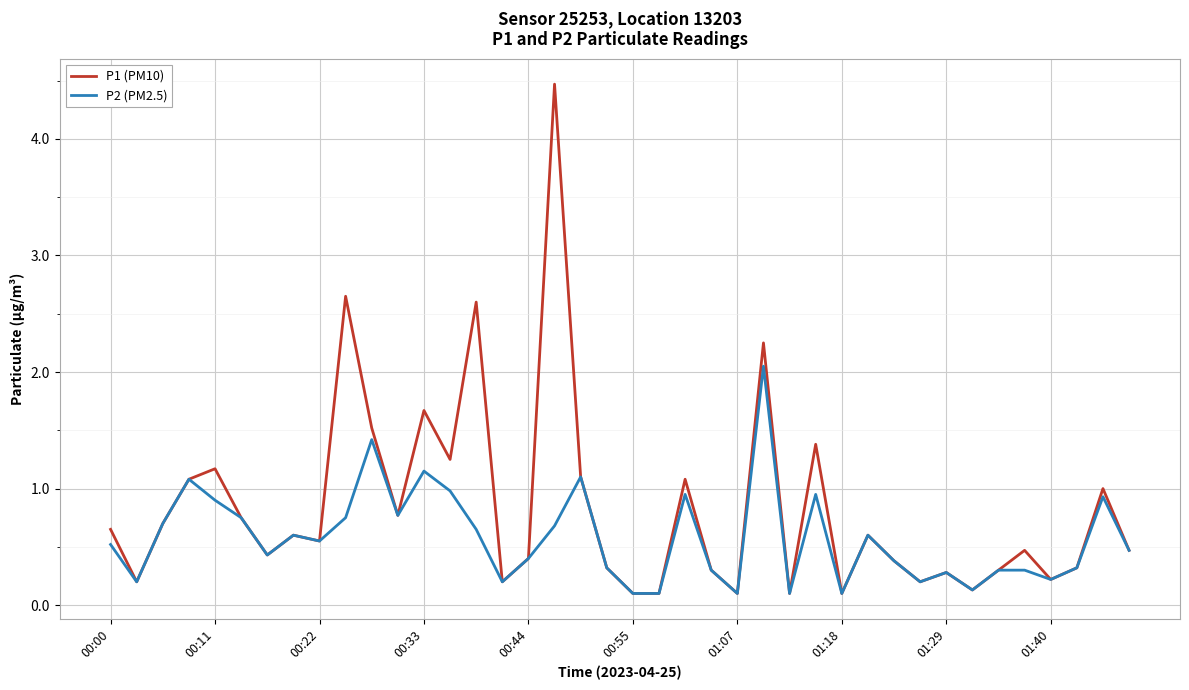

Which series has the largest total across all categories?

P1 (PM10)